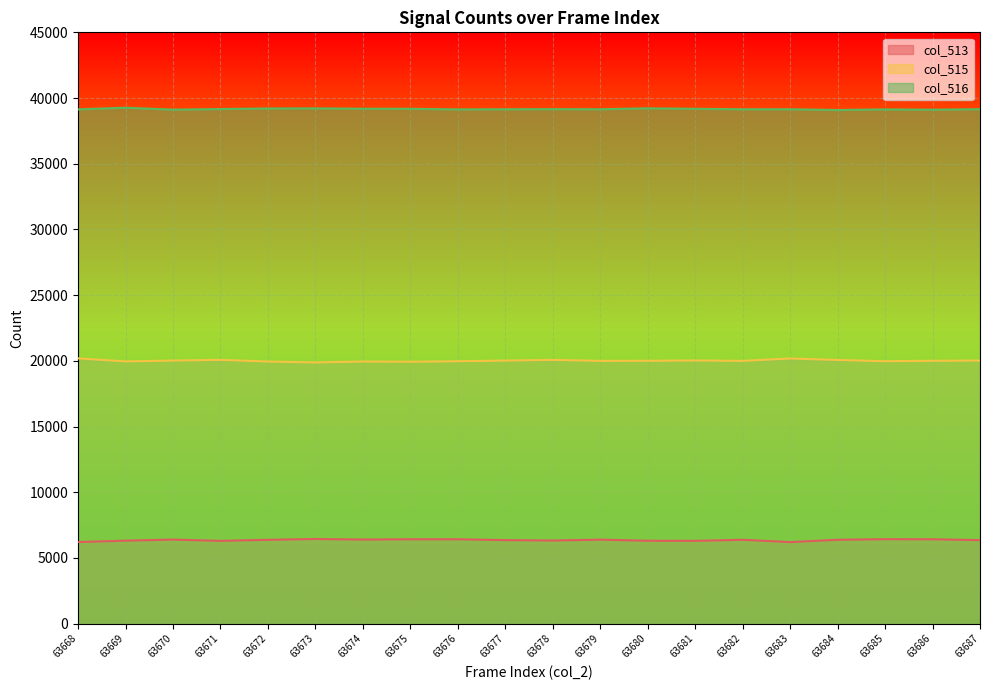

Which has a higher value, 63672 or 63684?

63672